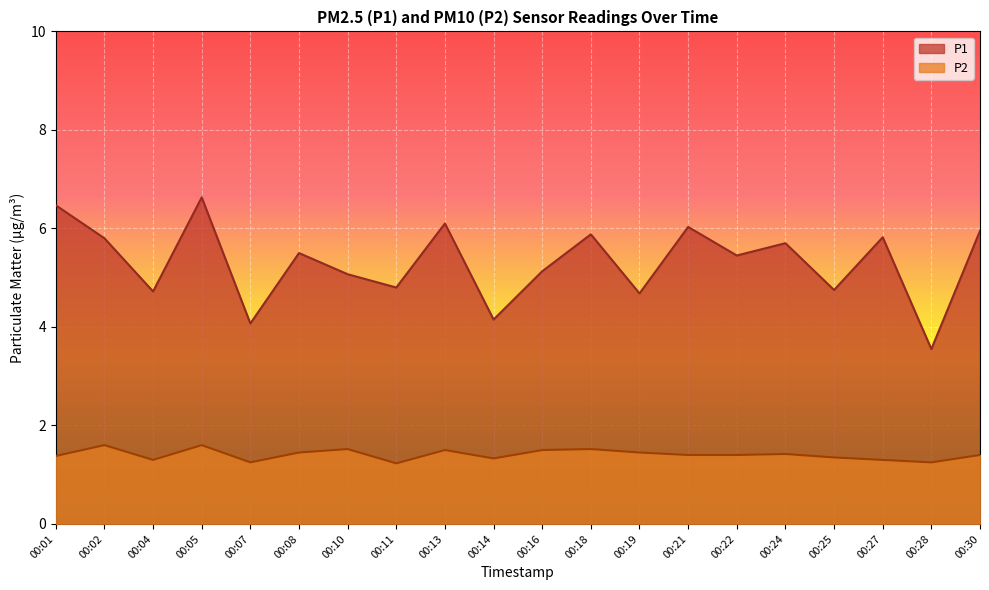

The P1 series shows 2.4 at 00:18. True or false?

False